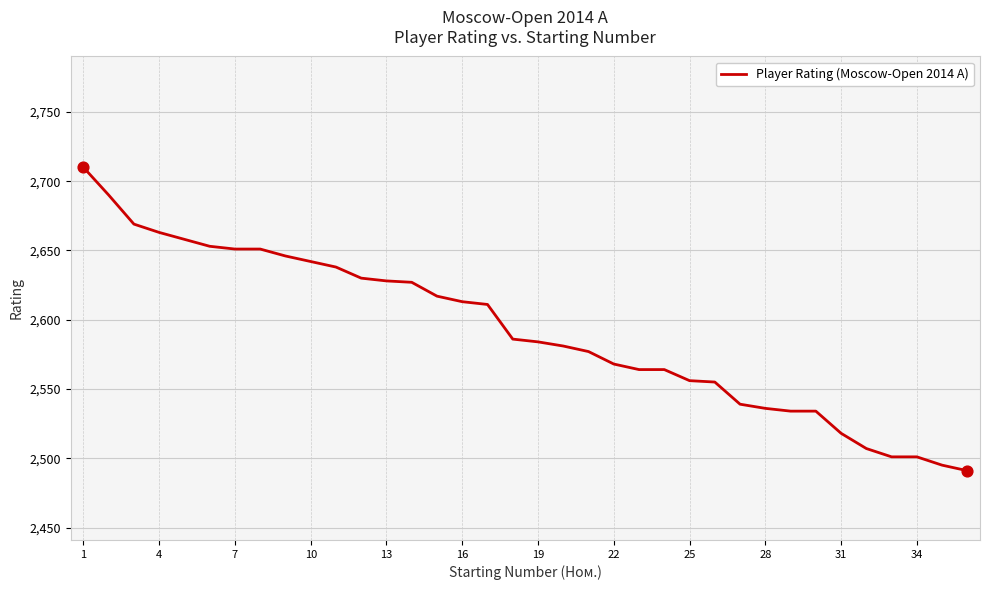

What is the difference between the maximum and minimum values?

219